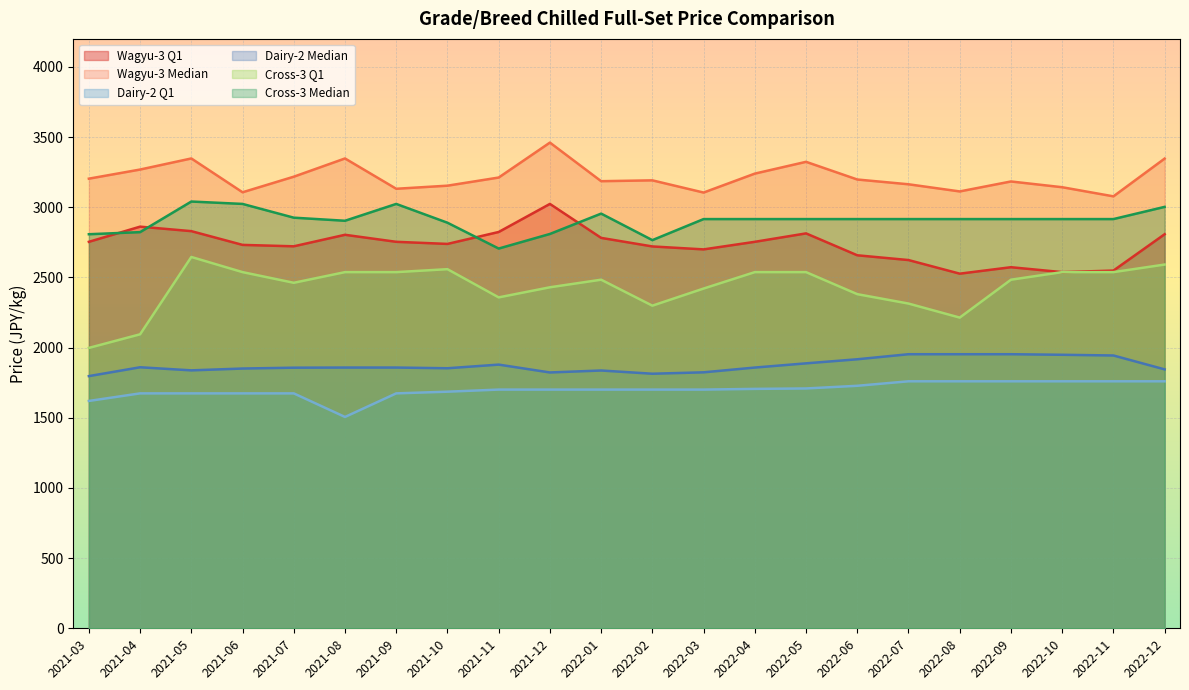

Which series has the largest total across all categories?

Wagyu-3 Median